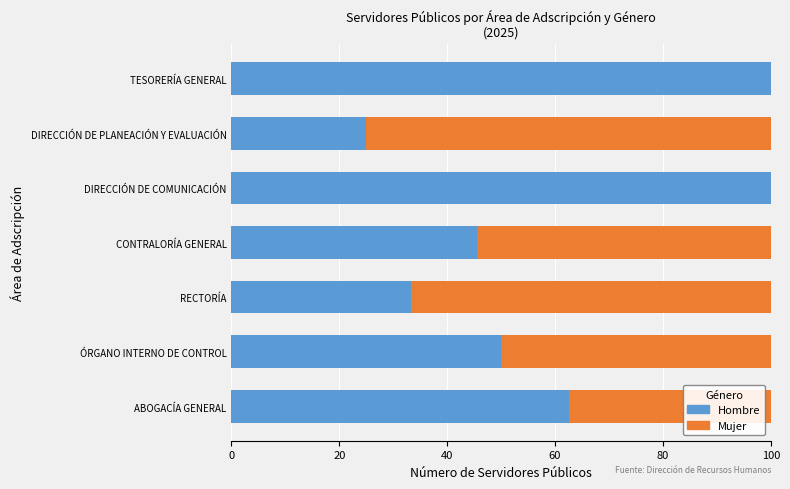

What is the total value across all series at TESORERÍA GENERAL?

100.0